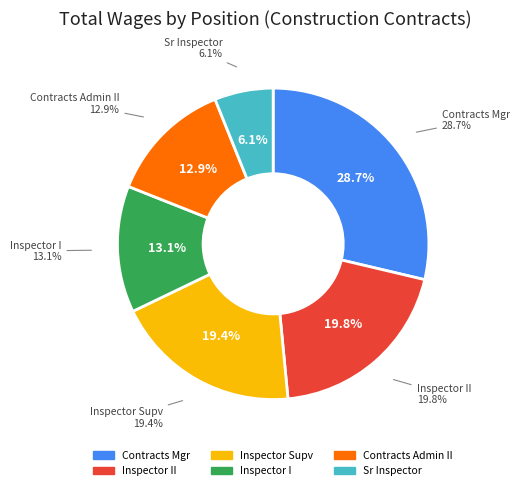

Count the number of slices in the pie.

6